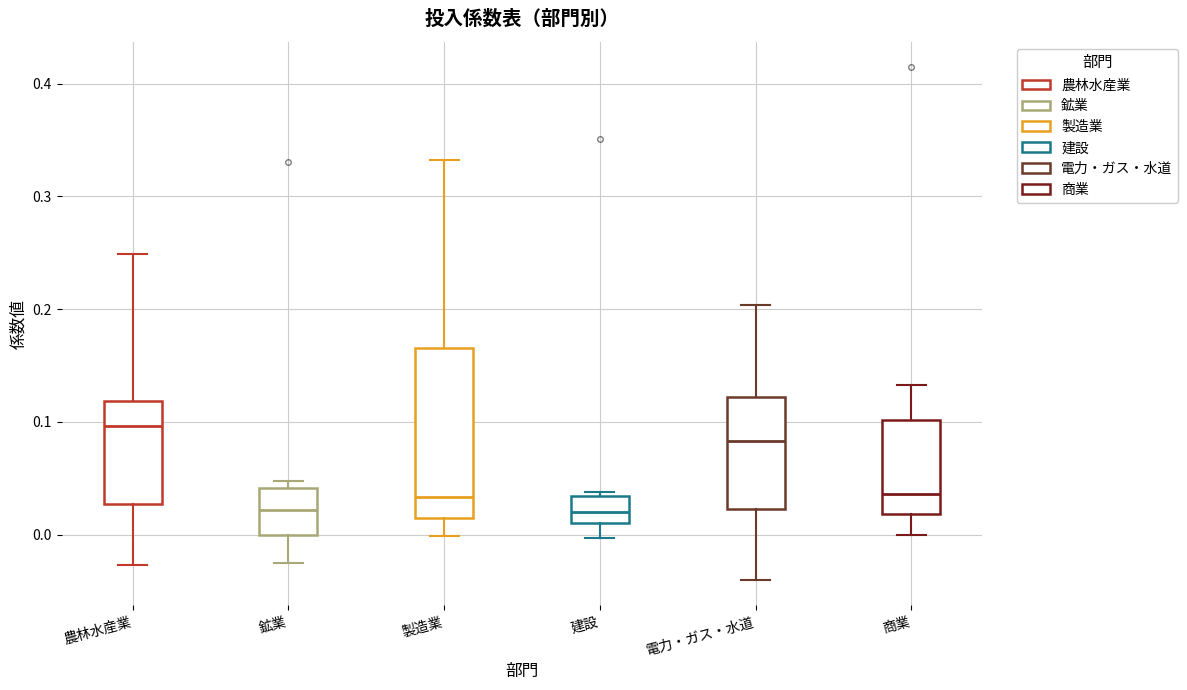

Reading left to right, transcribe this box plot: for each box, give where its median line is, the range the box spans, and where its two whiskers end, as read against the y-axis. The values are not printed on the chart, so give them approximately, as read against the axis.

農林水産業: median 0.10, box 0.03 to 0.12, whiskers -0.03 to 0.25
鉱業: median 0.02, box 0.00 to 0.04, whiskers -0.03 to 0.05
製造業: median 0.03, box 0.02 to 0.17, whiskers 0.00 to 0.33
建設: median 0.02, box 0.01 to 0.03, whiskers 0.00 to 0.04
電力・ガス・水道: median 0.08, box 0.02 to 0.12, whiskers -0.04 to 0.20
商業: median 0.04, box 0.02 to 0.10, whiskers 0.00 to 0.13